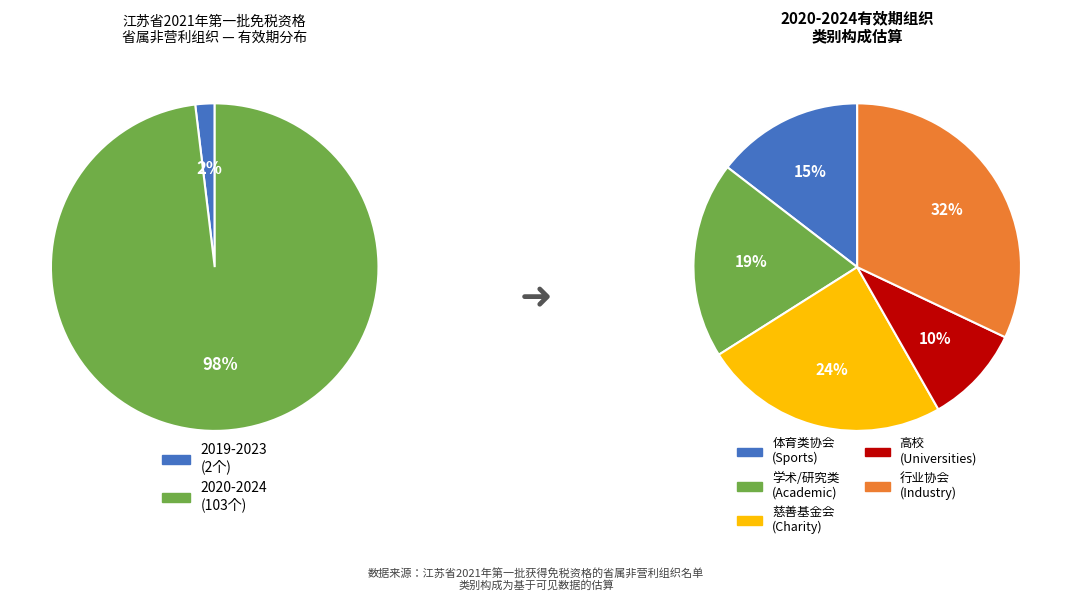

How many slices are in this pie chart?

2